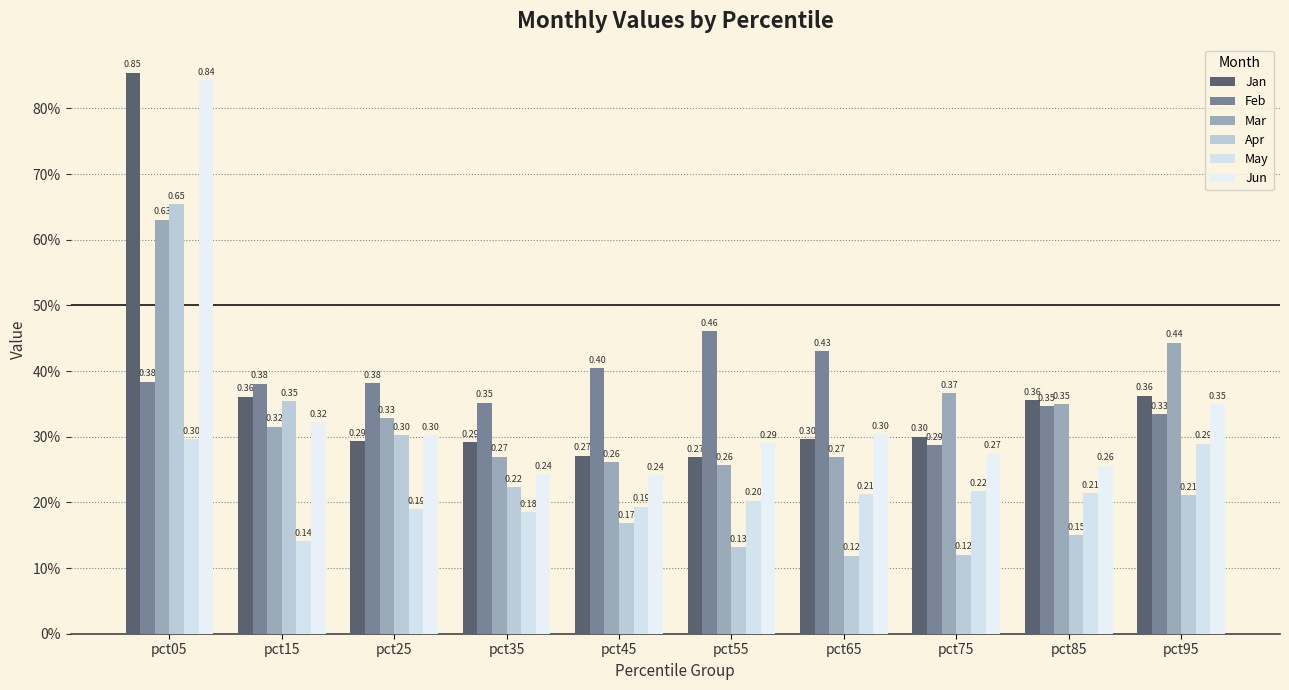

What are all the series names shown in the legend?

Jan, Feb, Mar, Apr, May, Jun